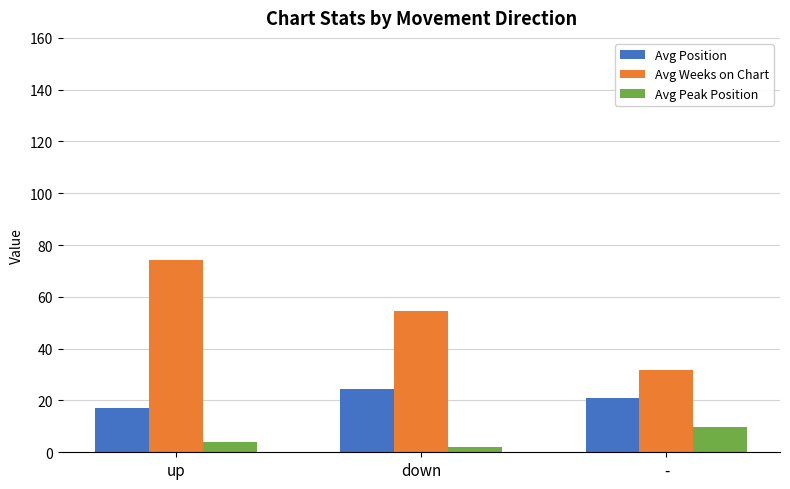

Rank the series by their maximum value, from lowest to highest.

Avg Peak Position, Avg Position, Avg Weeks on Chart